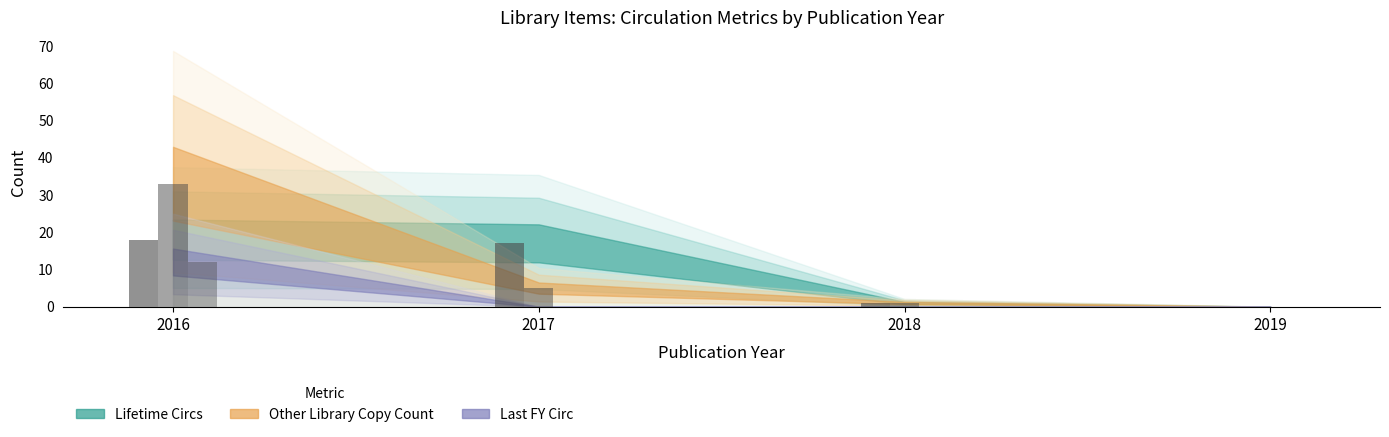

The value of Other Library Copy Count at 04/11/2017 is -8. True or false?

False